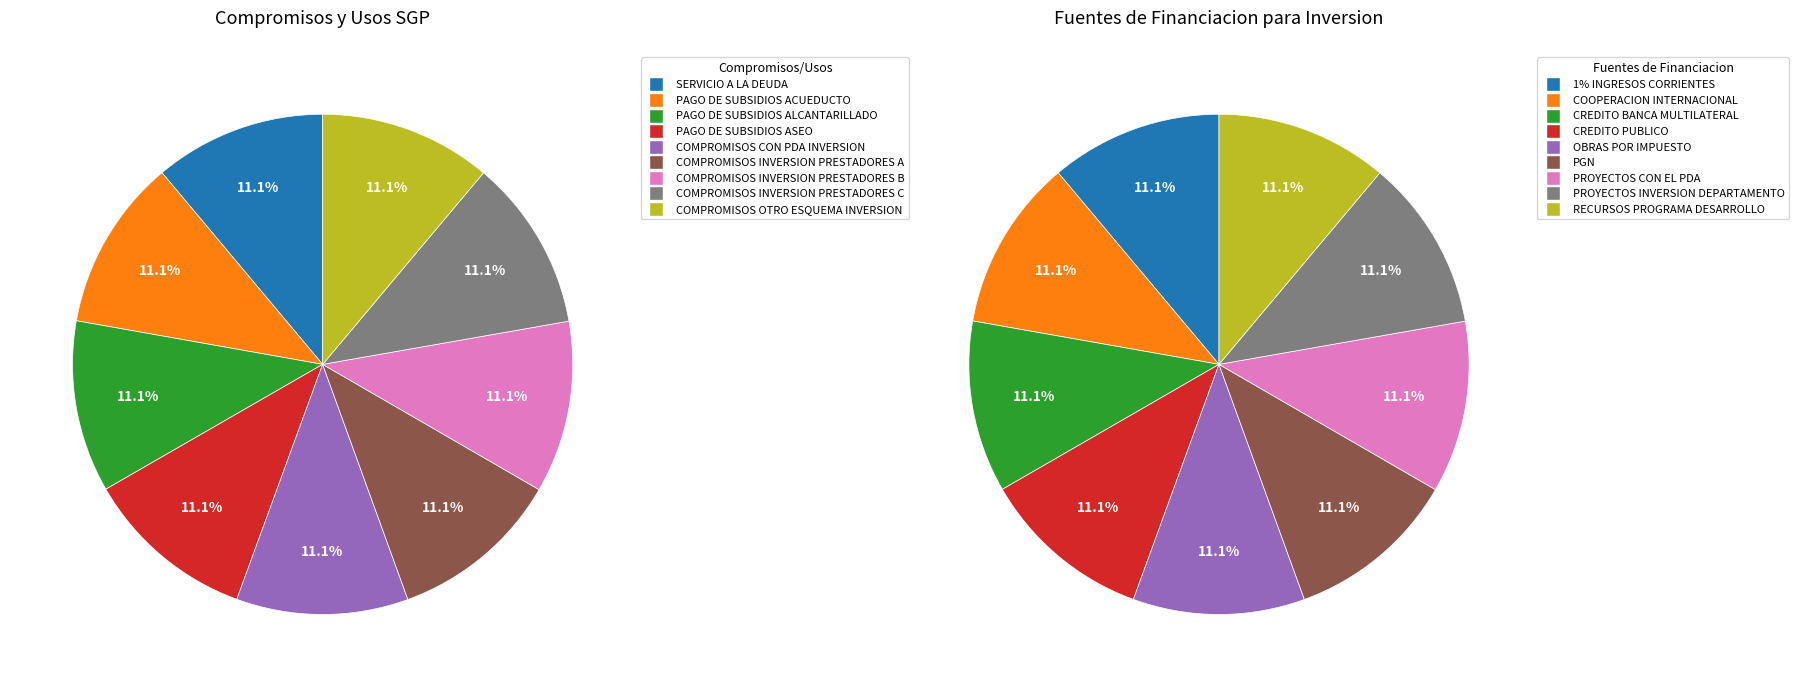

To the nearest percent, what is the combined percentage of 2 and 1?

22%